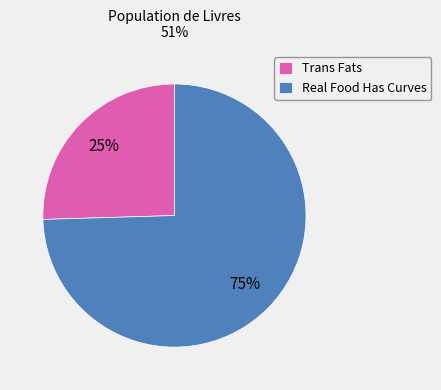

What percentage is the Real Food Has Curves slice, to the nearest percent?

75%